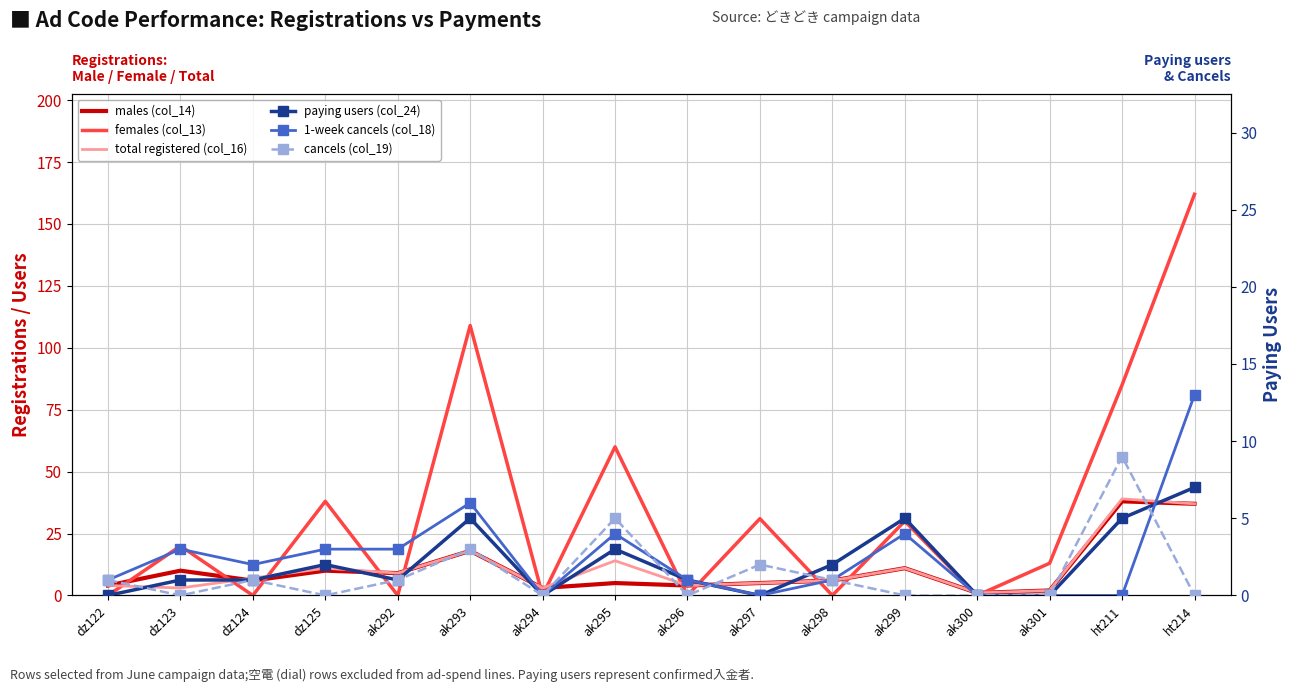

Which series has the largest range (max minus min)?

females (col_13)